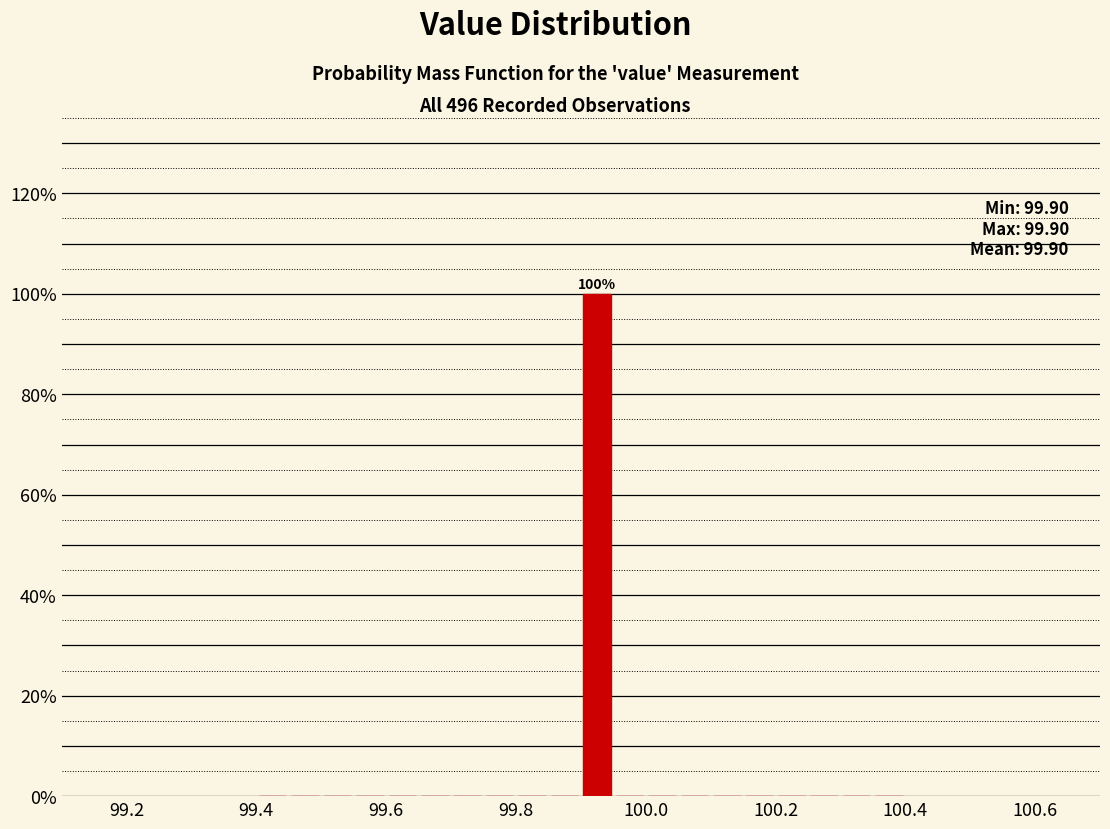

Around what value on the x-axis is the tallest bar? Give the approximate position of its centre, as read against the axis.

99.92